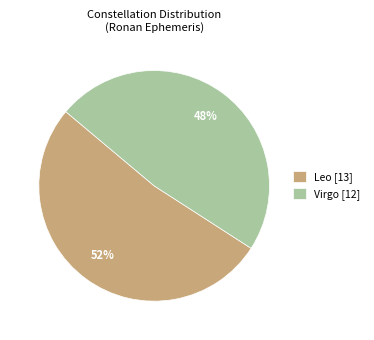

Do Leo [13] and Virgo [12] together represent more than half of the pie?

Yes